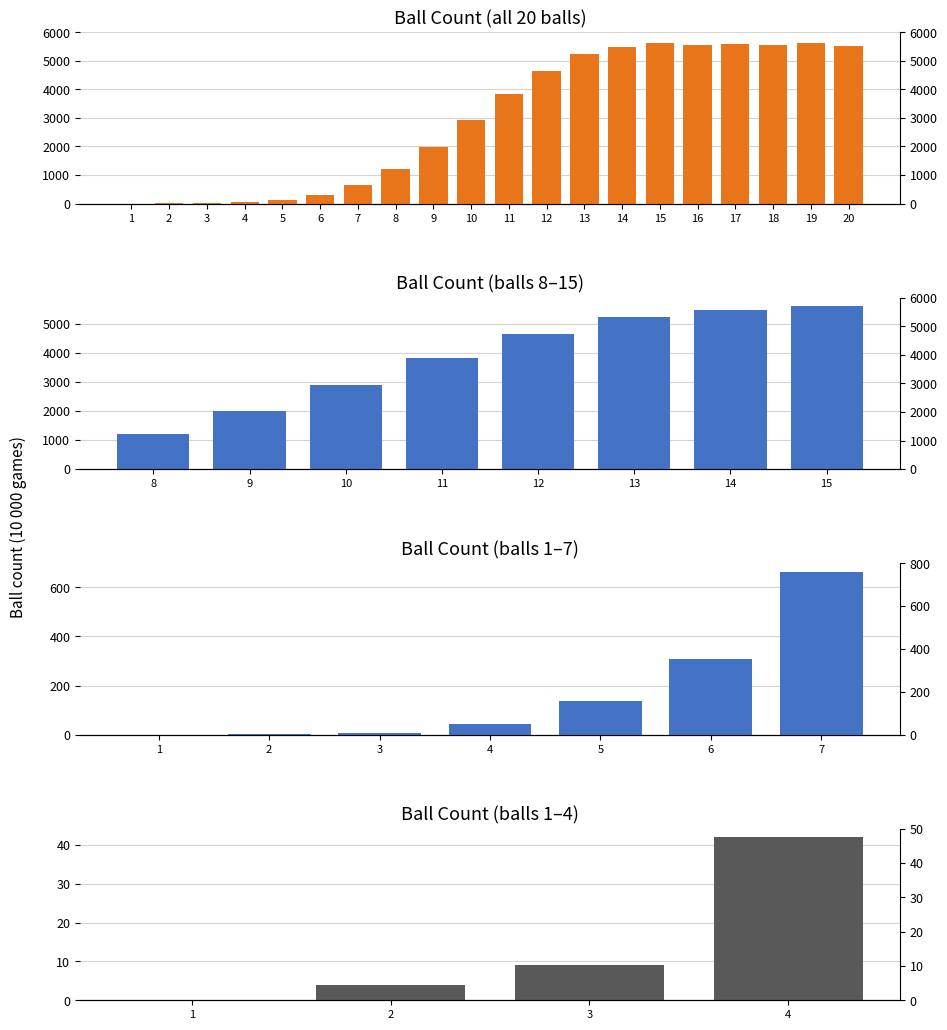

What is the ratio of the value at 8 to the value at 10?

0.4